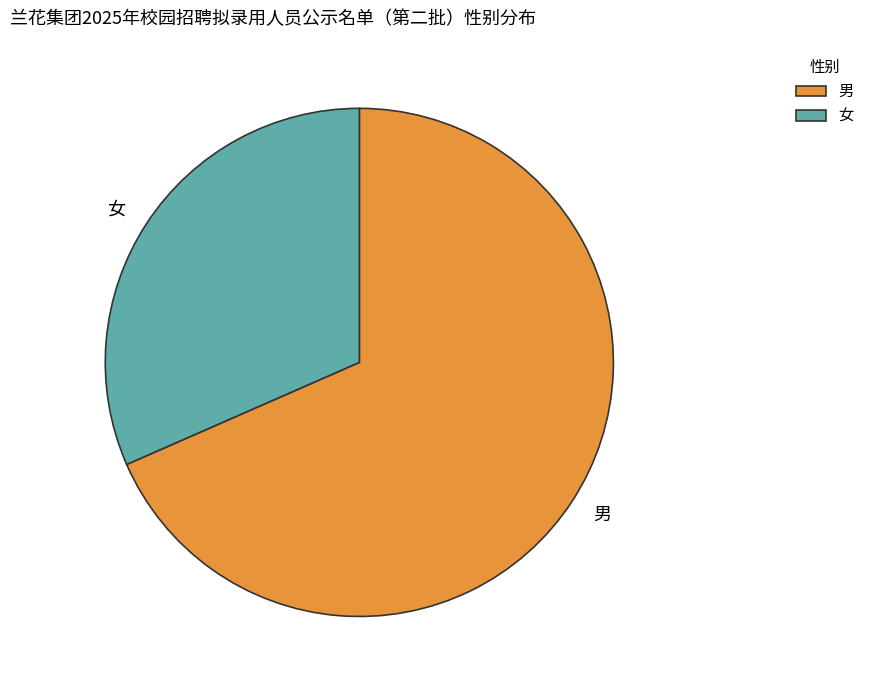

Which has a higher value, 女 or 男?

男